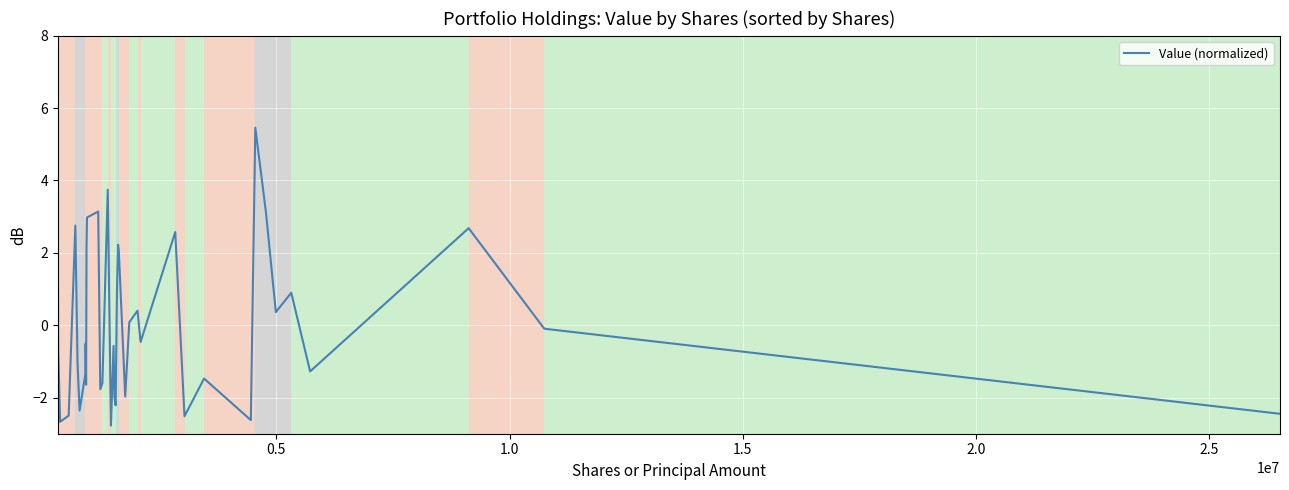

What is the maximum value shown in the chart?

5.5